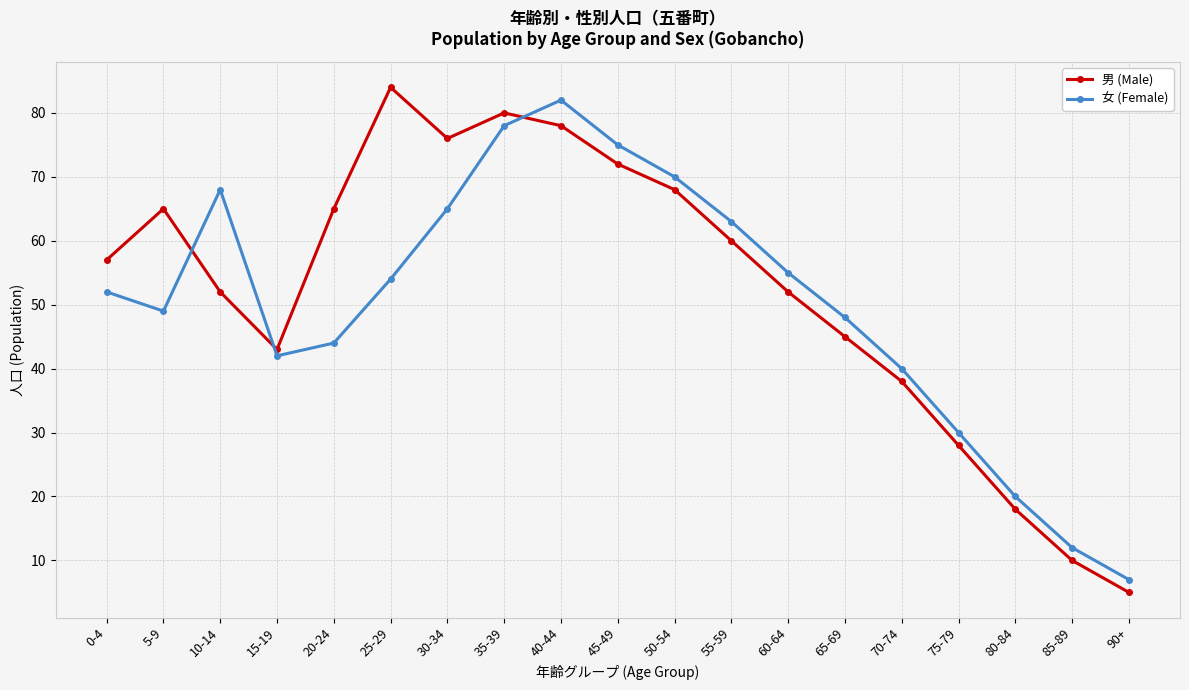

Between 65-69 and 70-74, which series saw the biggest shift?

女 (Female)